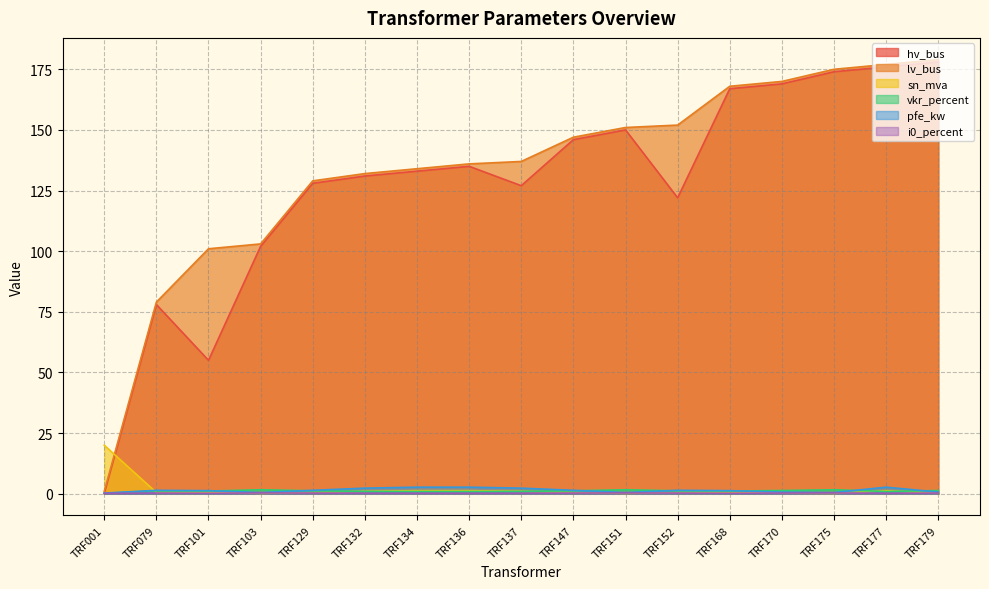

True or false: i0_percent and sn_mva cross at least once.

True